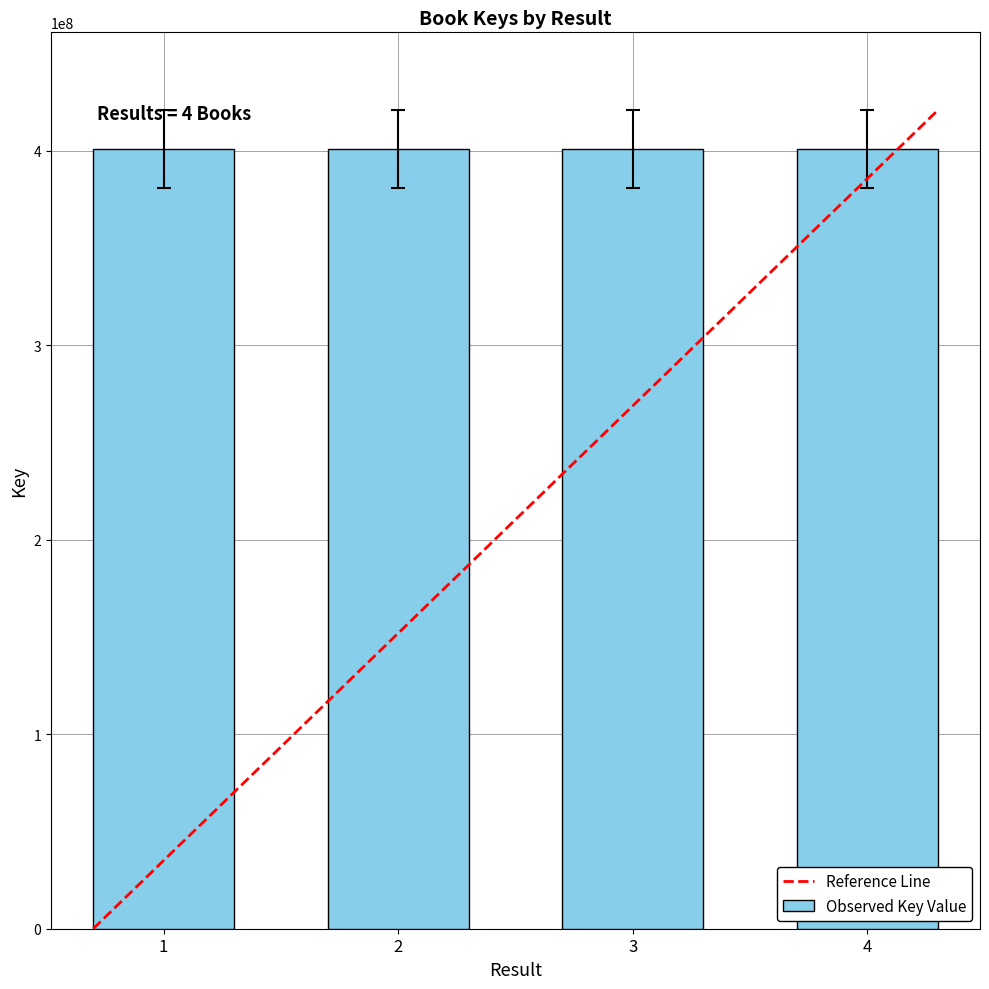

Approximately how many times larger is the value at 4 compared to 2?

1.0